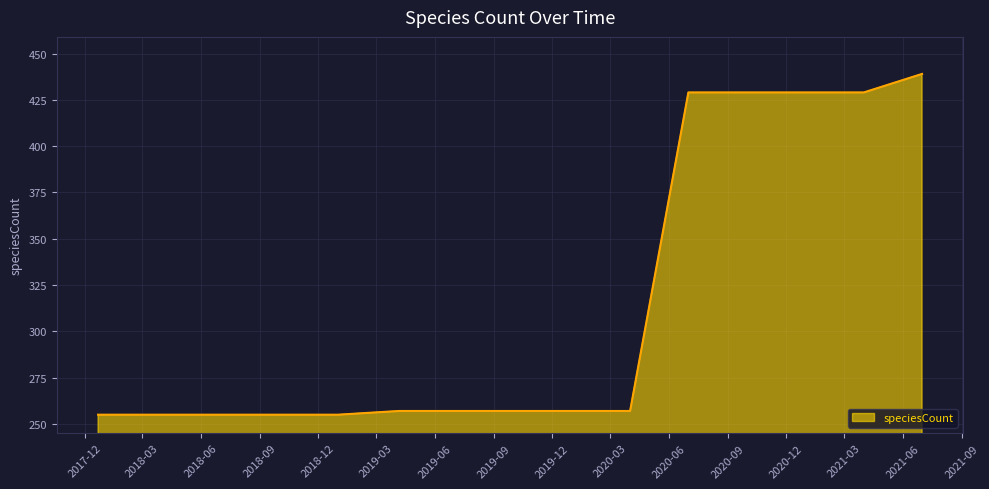

What is the minimum value shown in the chart?

255